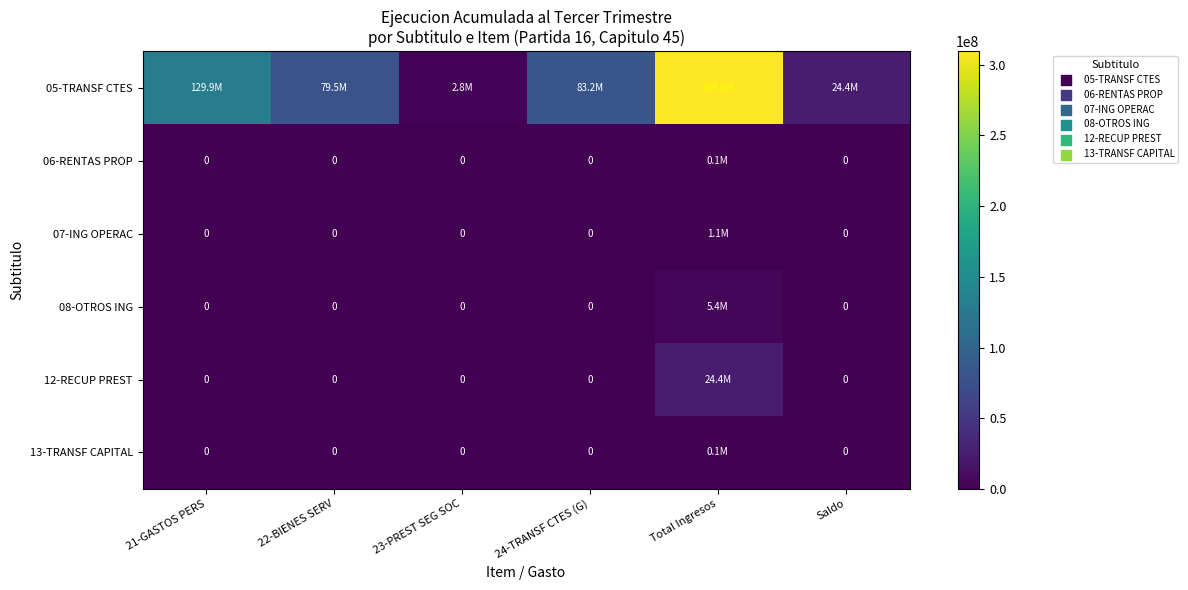

Between 21-GASTOS PERS and Saldo, which is larger?

21-GASTOS PERS